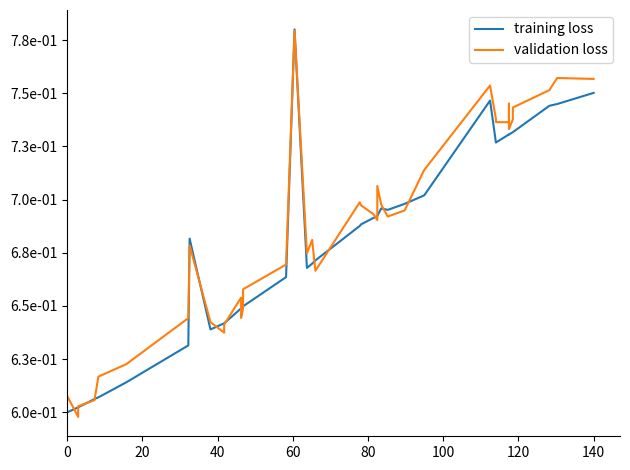

Which series has the widest spread of values?

validation loss